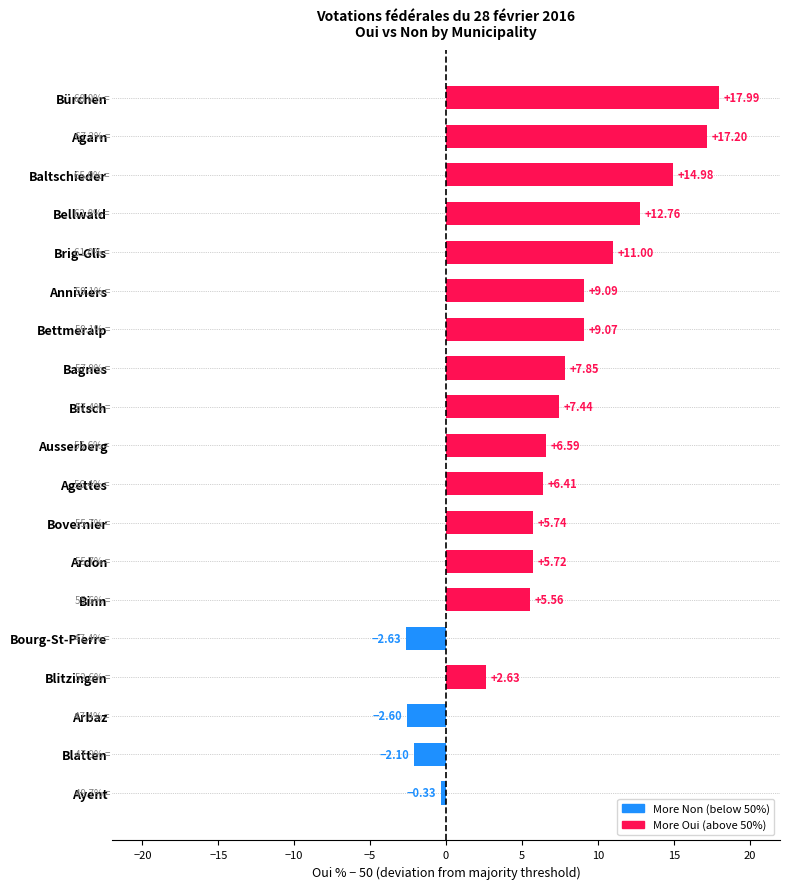

Rank the categories by value from highest to lowest.

Bürchen, Agarn, Baltschieder, Bellwald, Brig-Glis, Anniviers, Bettmeralp, Bagnes, Bitsch, Ausserberg, Agettes, Bovernier, Ardon, Binn, Blitzingen, Ayent, Blatten, Arbaz, Bourg-St-Pierre